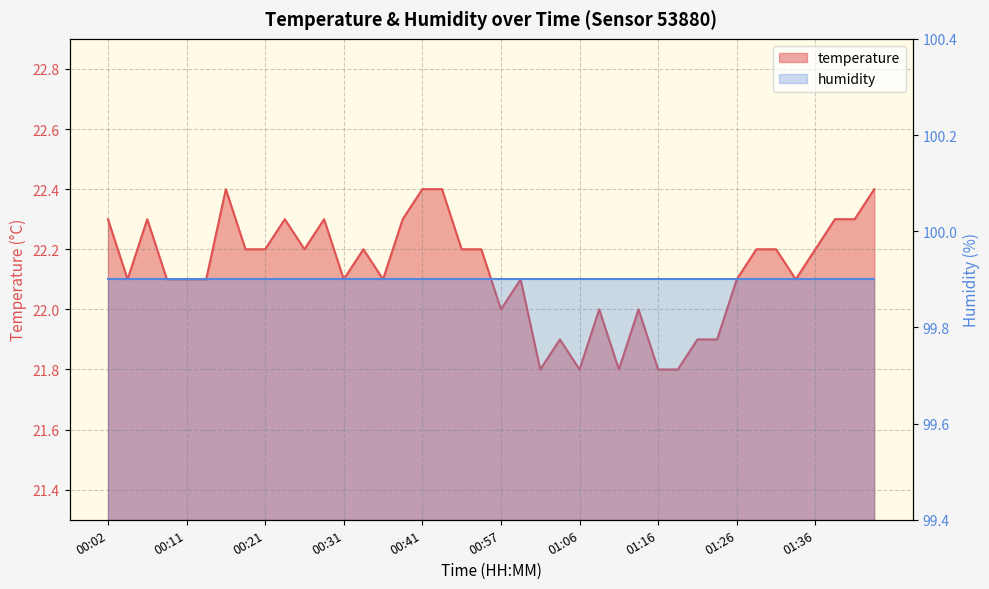

Reading left to right, transcribe all the data shown in this chart.

00:02=22.3	00:04=22.1	00:07=22.3	00:09=22.1	00:11=22.1	00:14=22.1	00:16=22.4	00:19=22.2	00:21=22.2	00:24=22.3	00:26=22.2	00:29=22.3	00:31=22.1	00:34=22.2	00:36=22.1	00:39=22.3	00:41=22.4	00:44=22.4	00:46=22.2	00:54=22.2	00:57=22.0	00:59=22.1	01:01=21.8	01:04=21.9	01:06=21.8	01:09=22.0	01:11=21.8	01:14=22.0	01:16=21.8	01:19=21.8	01:21=21.9	01:24=21.9	01:26=22.1	01:29=22.2	01:31=22.2	01:34=22.1	01:36=22.2	01:39=22.3	01:44=22.3	01:46=22.4